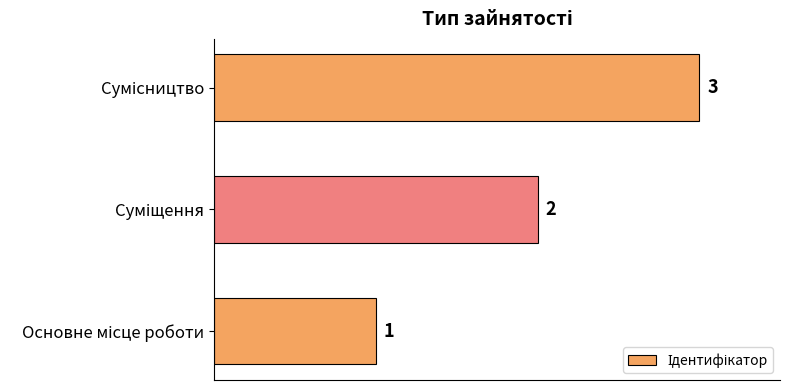

Count the values in the range 1 to 3.

3